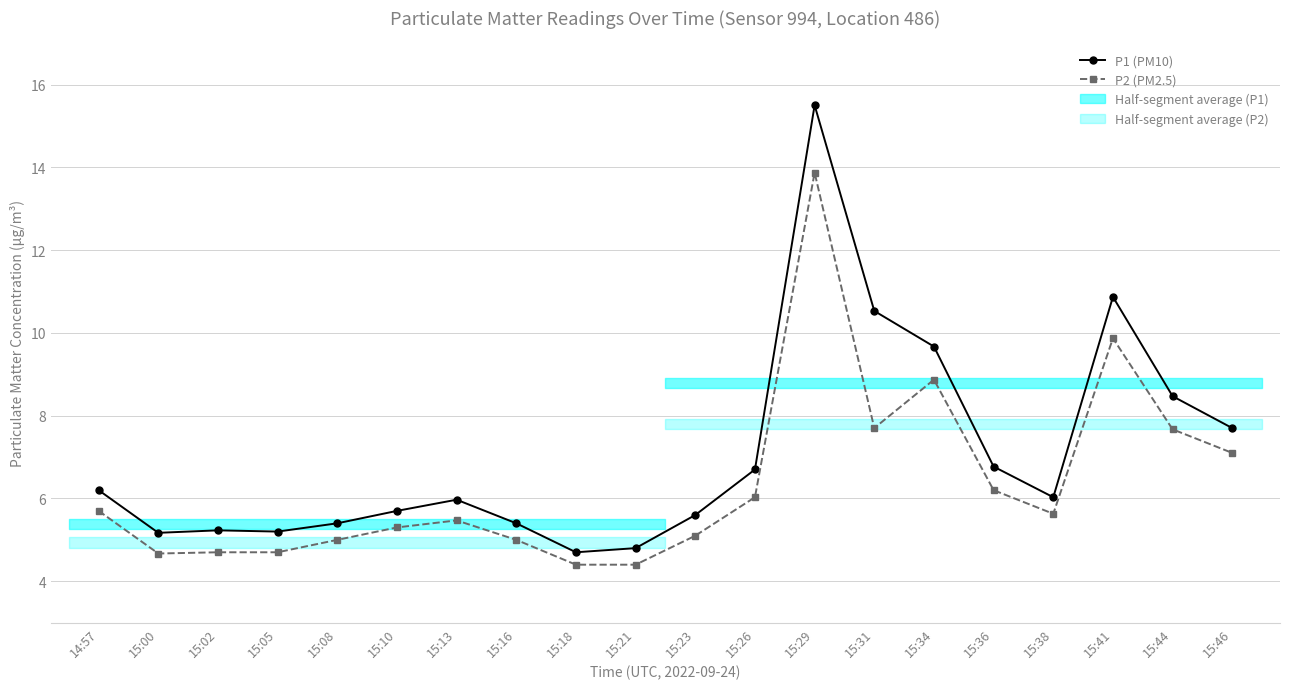

Which has a higher value, 14:57 or 15:18?

14:57